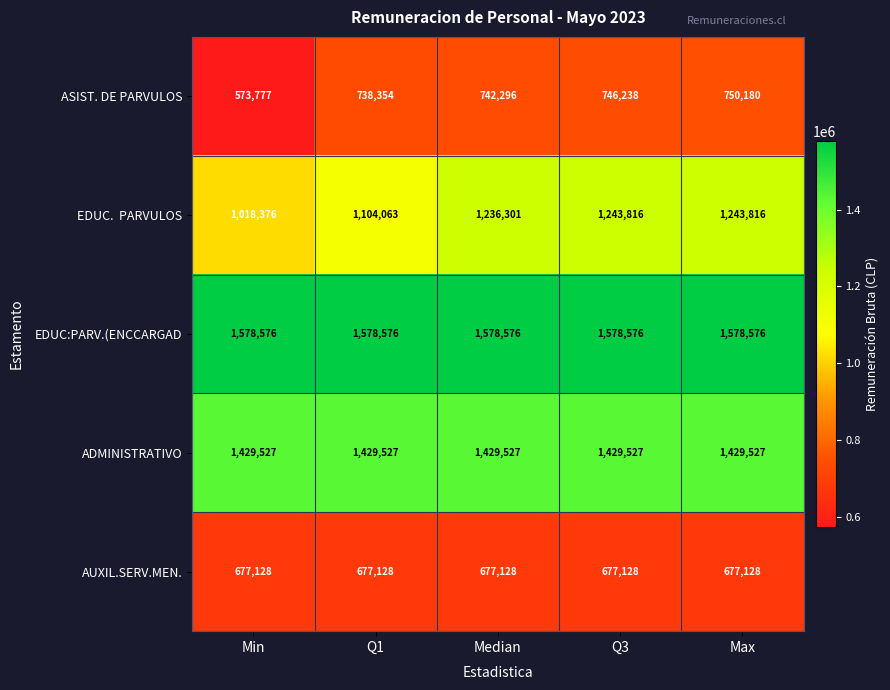

What is the smallest value displayed?

573777